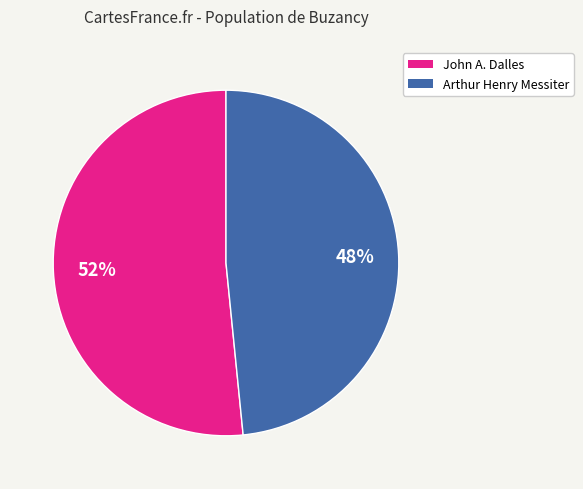

Which has a higher value, John A. Dalles or Arthur Henry Messiter?

John A. Dalles